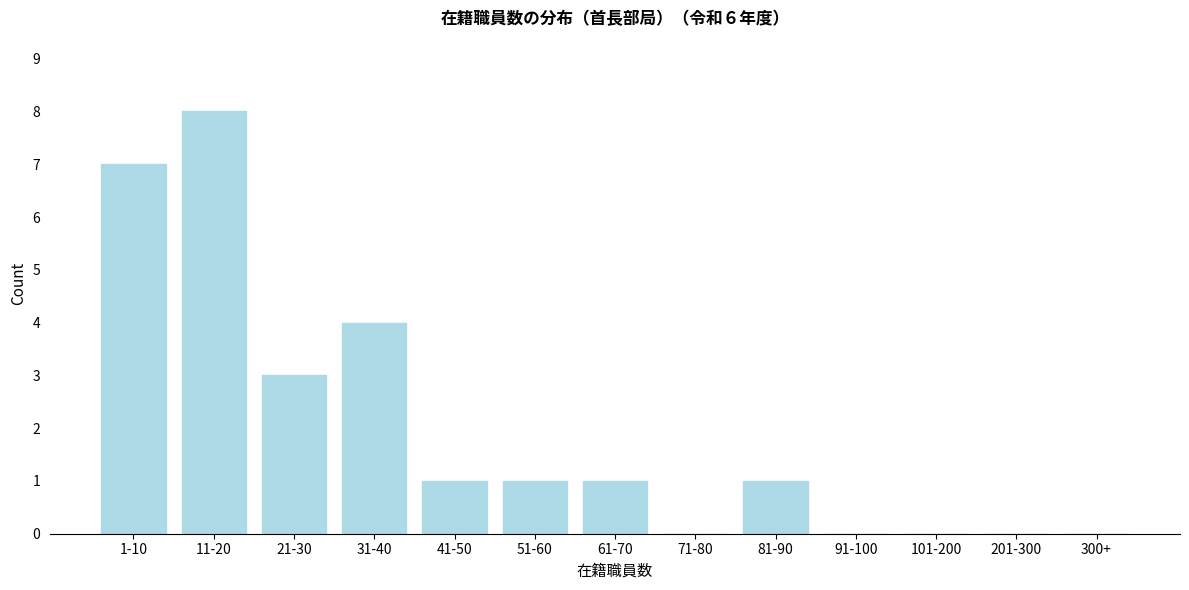

Reading left to right, transcribe all the data shown in this chart.

1-10=7	11-20=8	21-30=3	31-40=4	41-50=1	51-60=1	61-70=1	71-80=0	81-90=1	91-100=0	101-200=0	201-300=0	300+=0